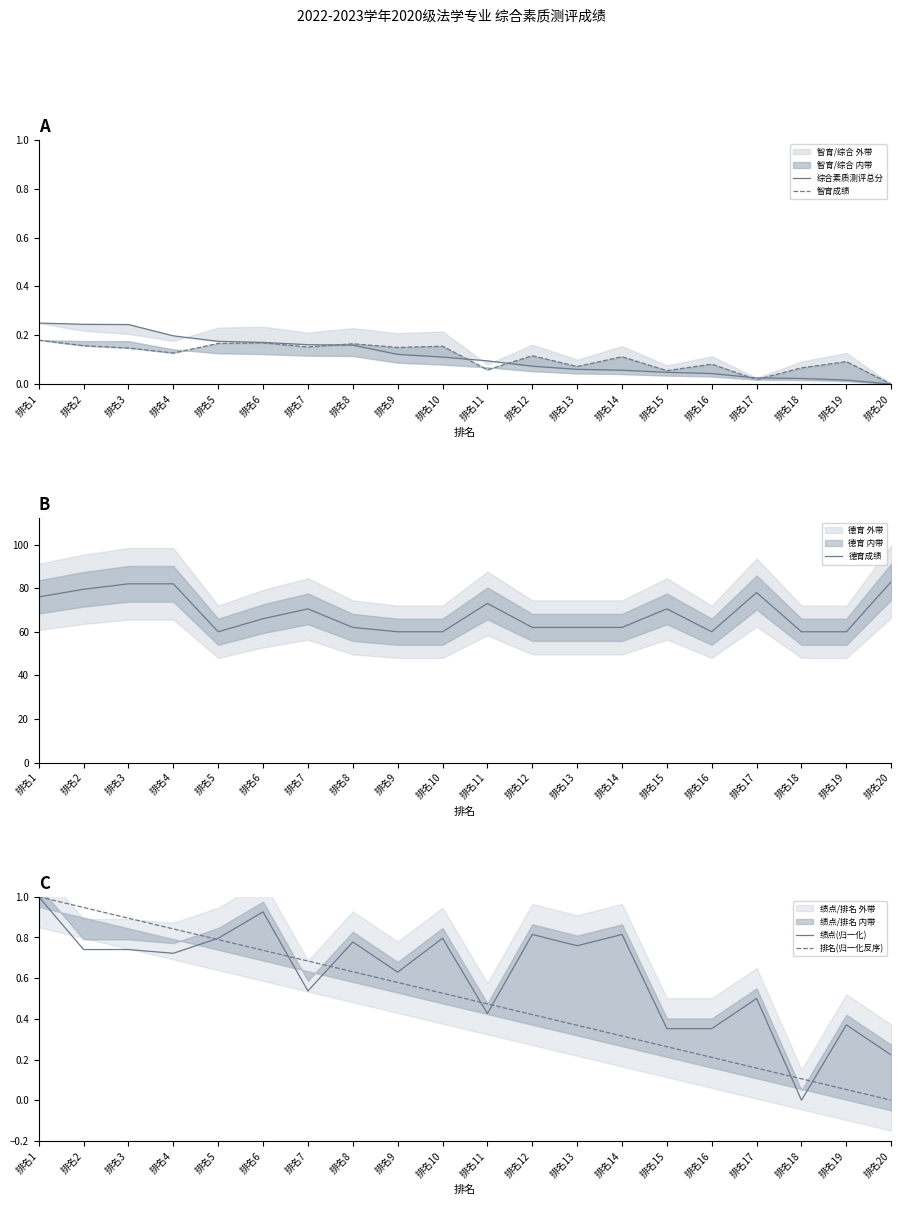

At how many categories does at least one series exceed 49?

20